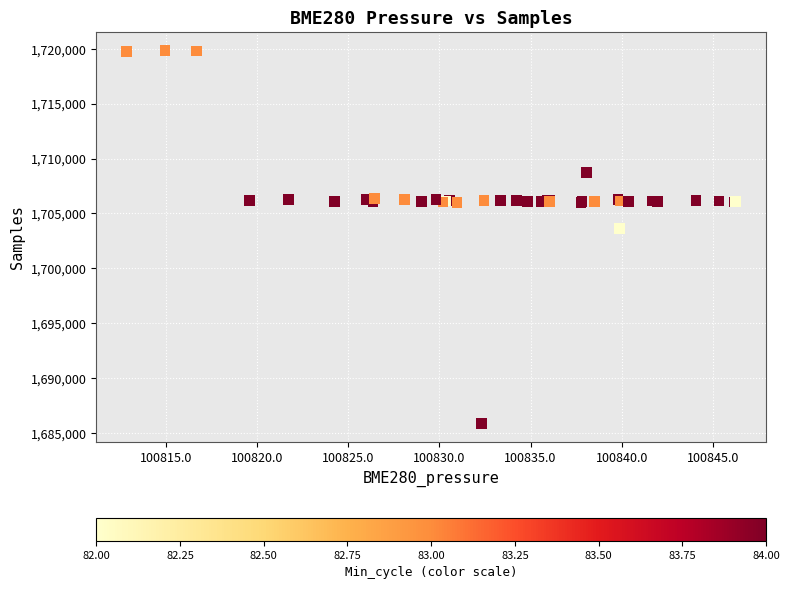

What Y value in the scatter plot is closest to 1702867?

1703618